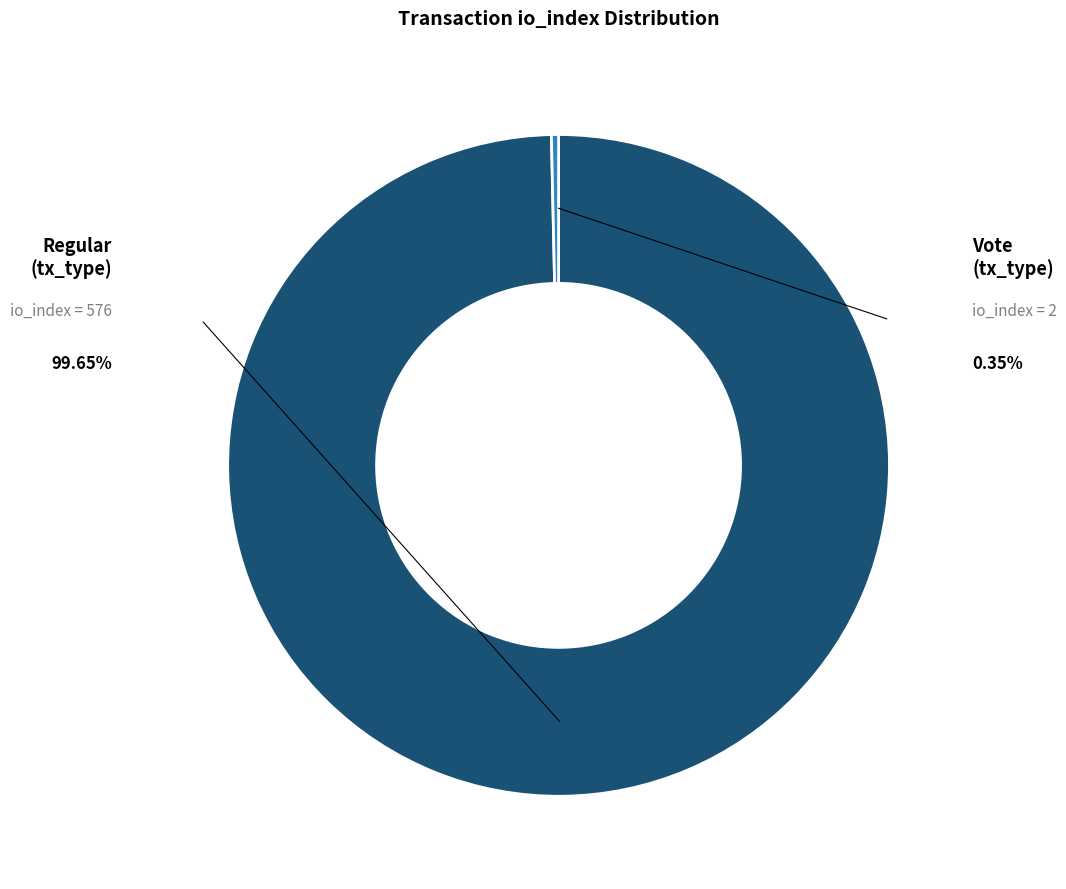

To the nearest percent, what percentage of the pie is Regular (io_index=576)?

100%